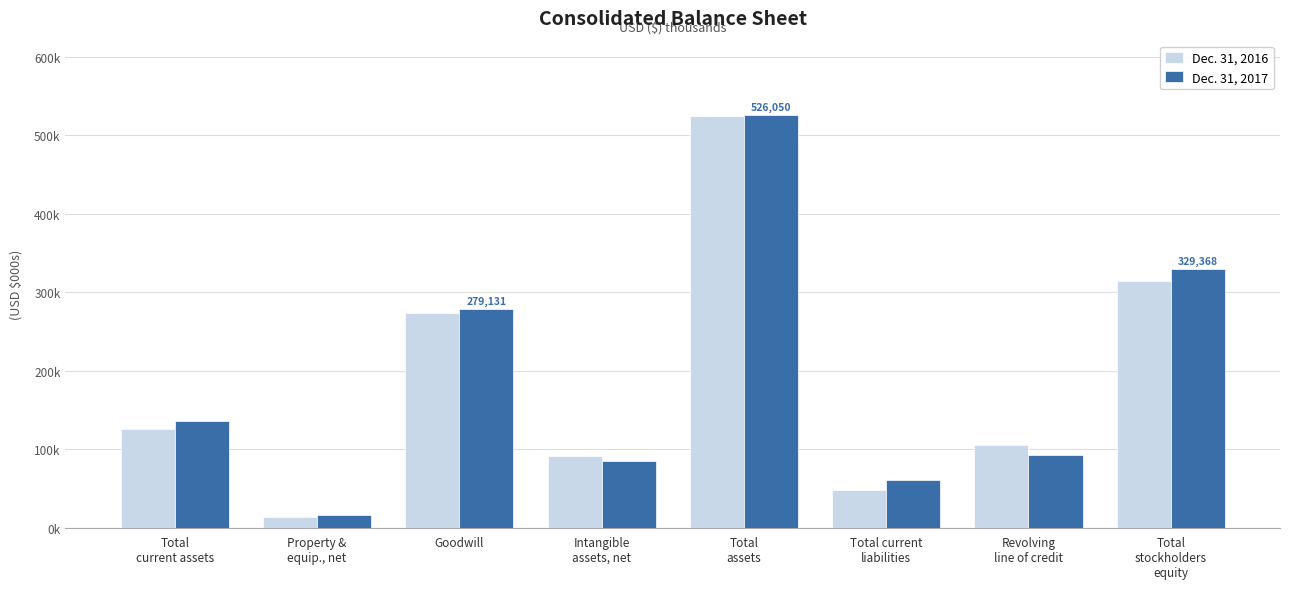

What are all the series names shown in the legend?

Dec. 31, 2016, Dec. 31, 2017